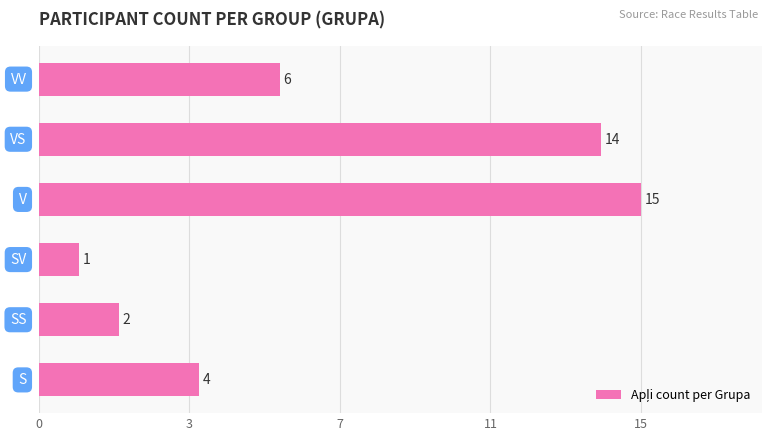

Are the bars horizontal?

Yes